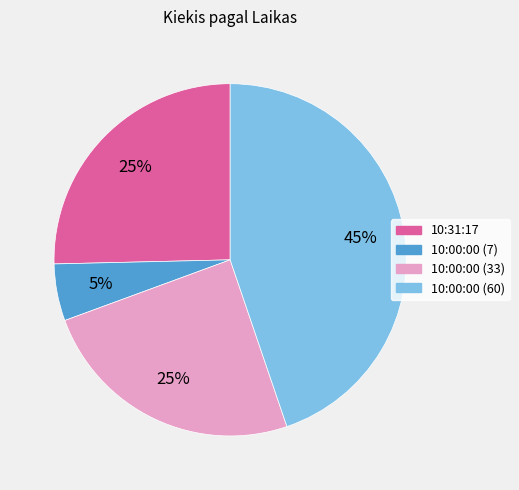

Count the number of slices in the pie.

4